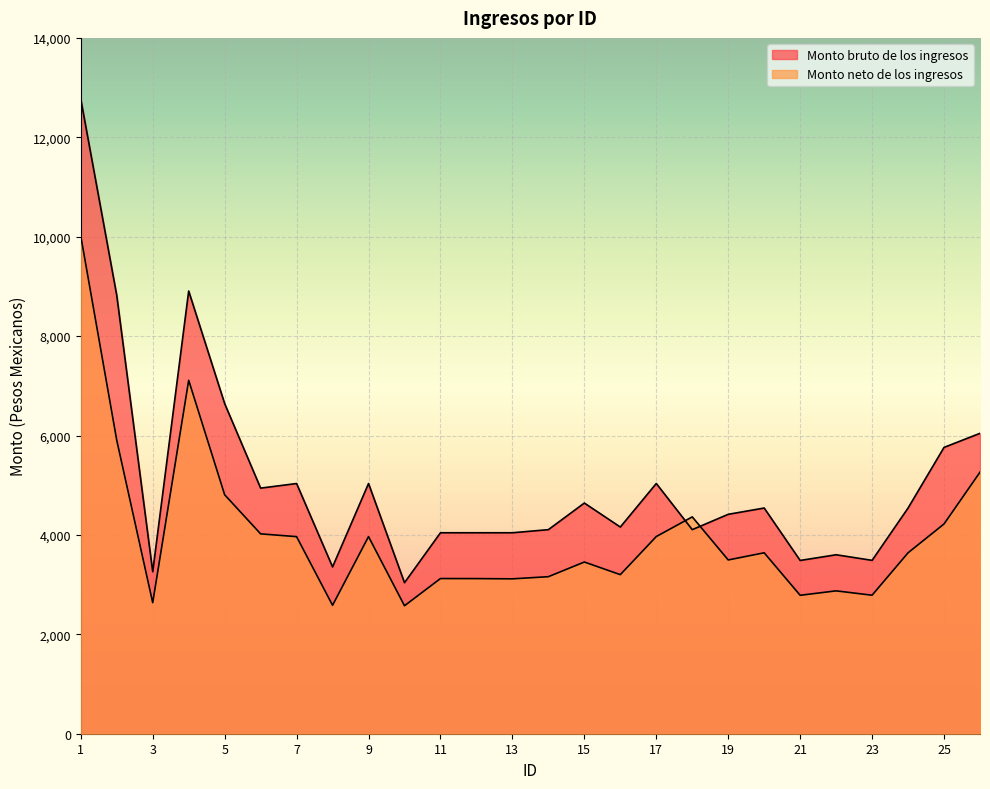

Where do Monto bruto de los ingresos and Monto neto de los ingresos first cross each other?

17 and 18